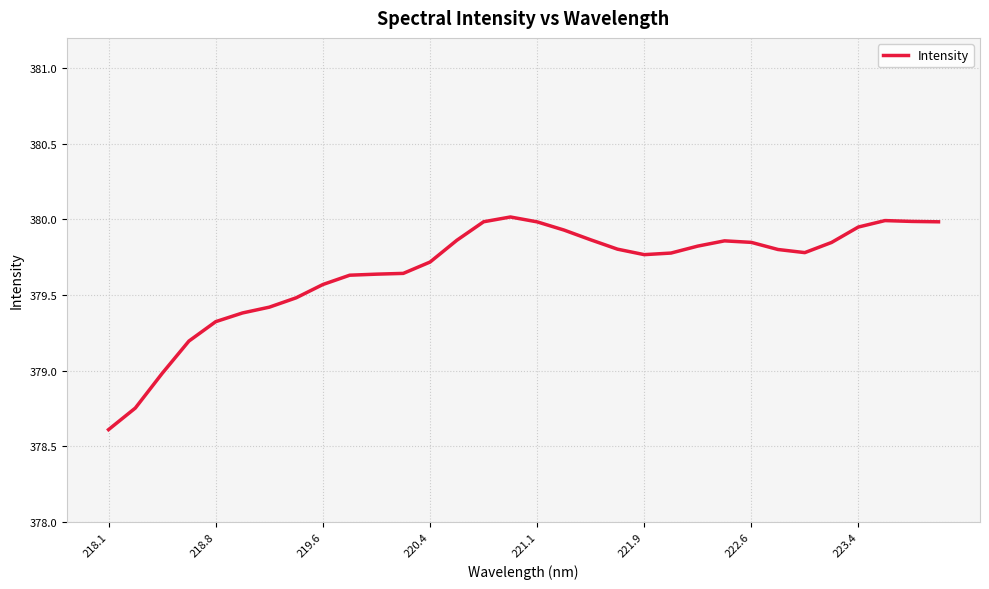

What is the maximum value shown in the chart?

380.0